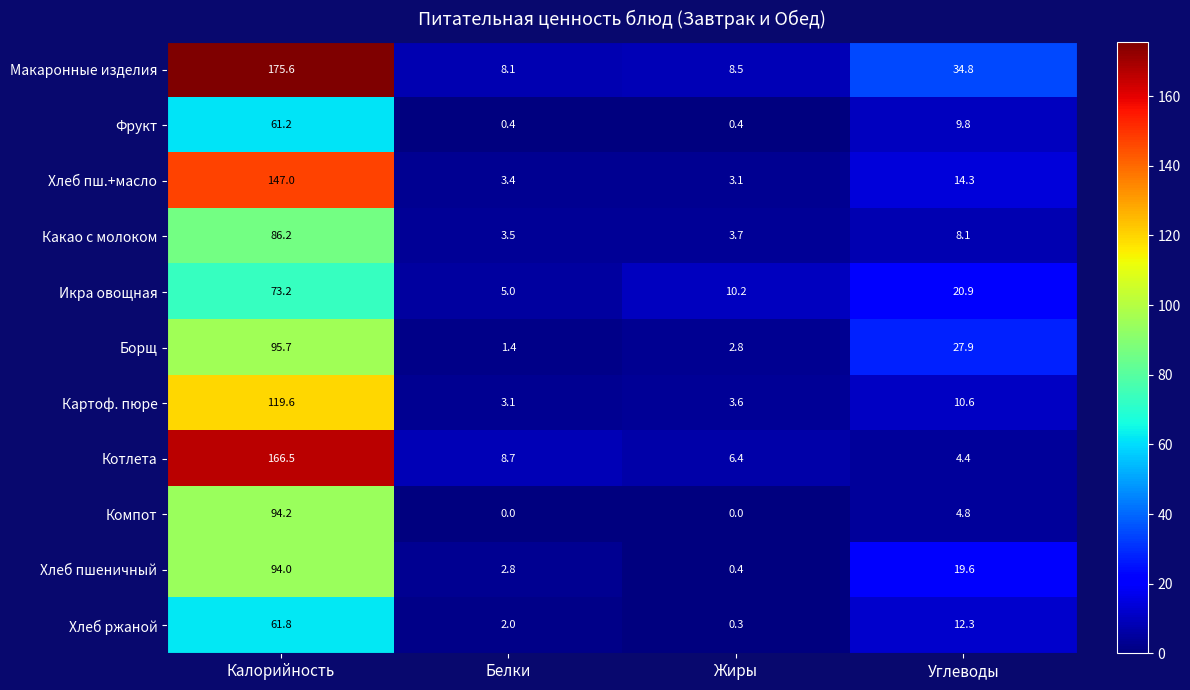

Read the Икра овощная value at Жиры.

10.2